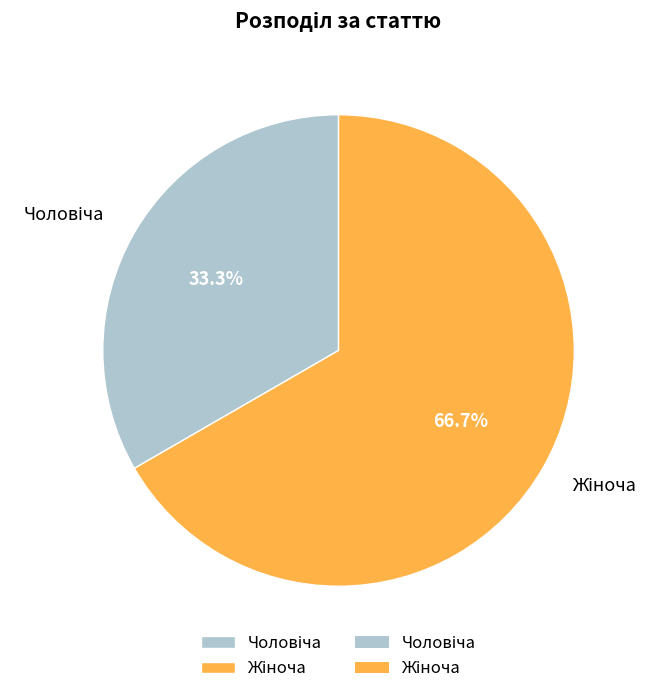

Is there any slice that represents more than half of the pie?

Yes